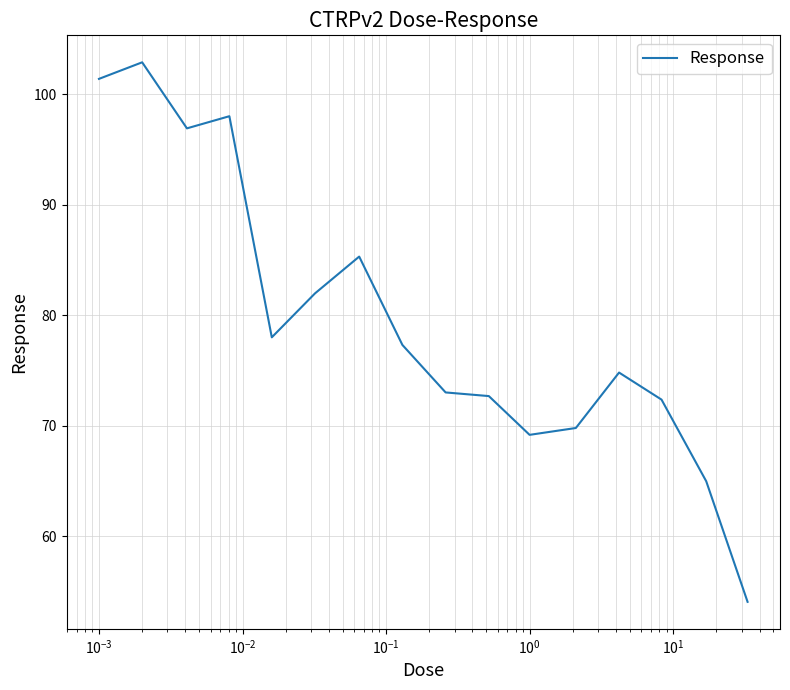

What is the maximum value shown in the chart?

102.9